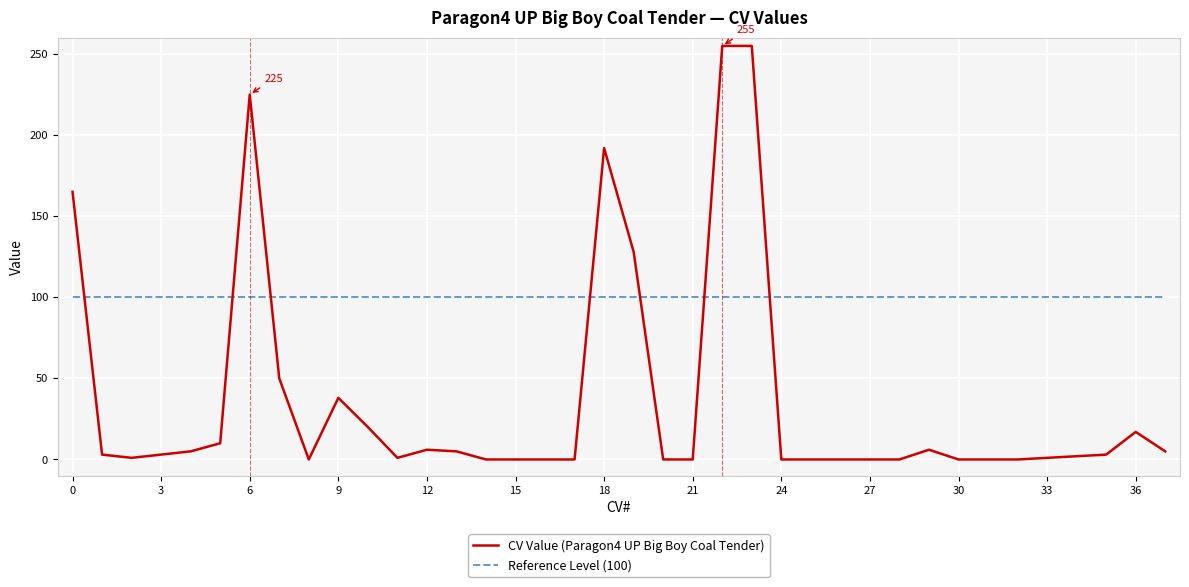

List the series in order of their overall mean, highest first.

Reference Level (100), CV Value (Paragon4 UP Big Boy Coal Tender)